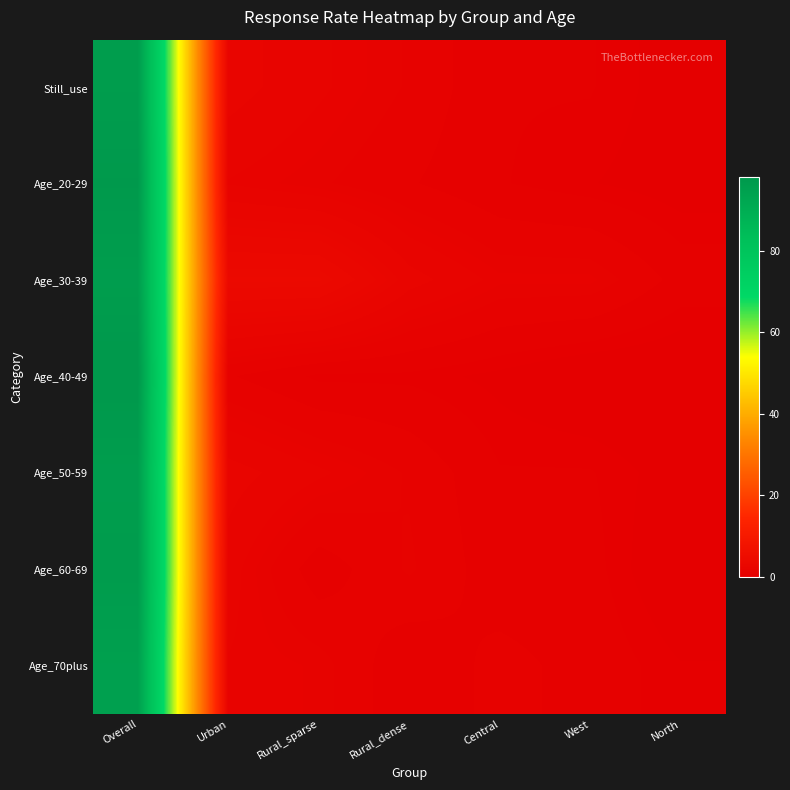

What is the difference between the highest and lowest values at Rural_sparse?

3.4